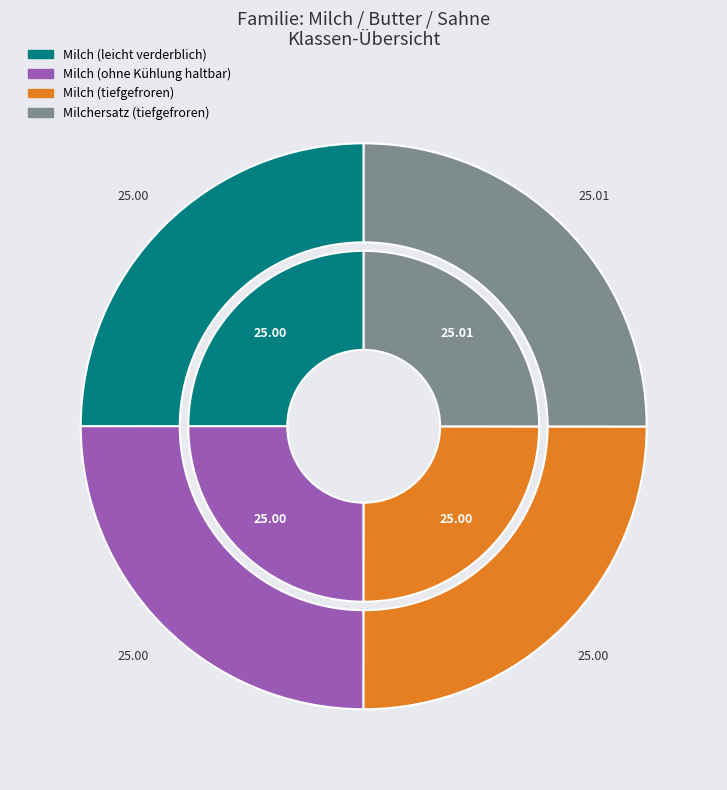

Approximately how many times larger is the value at Milch (leicht verderblich) compared to Milch (tiefgefroren)?

1.0